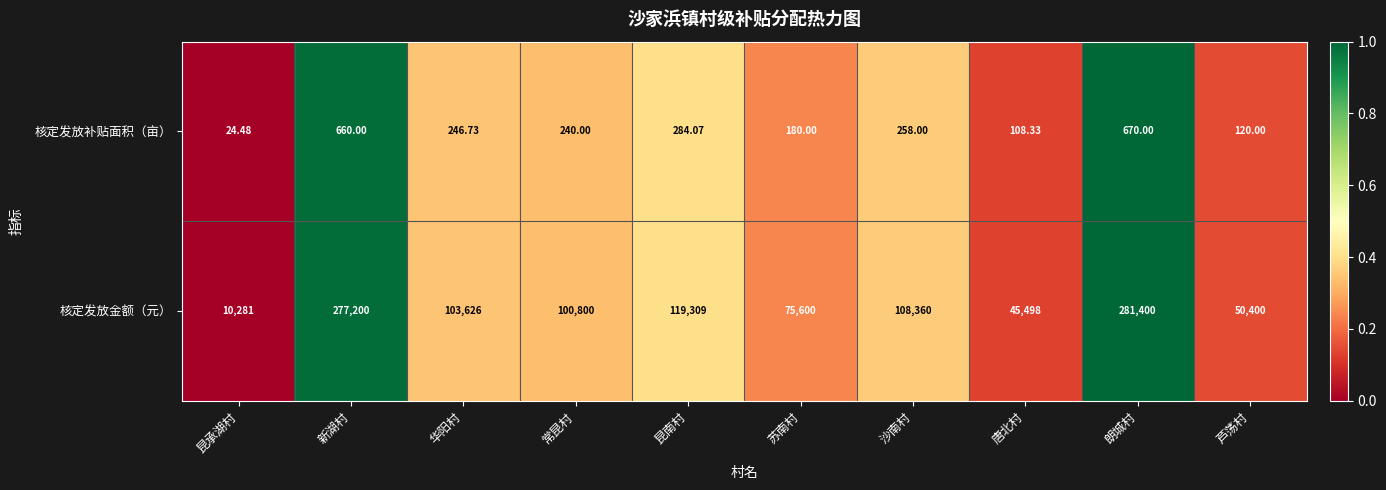

List the series in order of their overall mean, lowest first.

核定发放补贴面积（亩）, 核定发放金额（元）